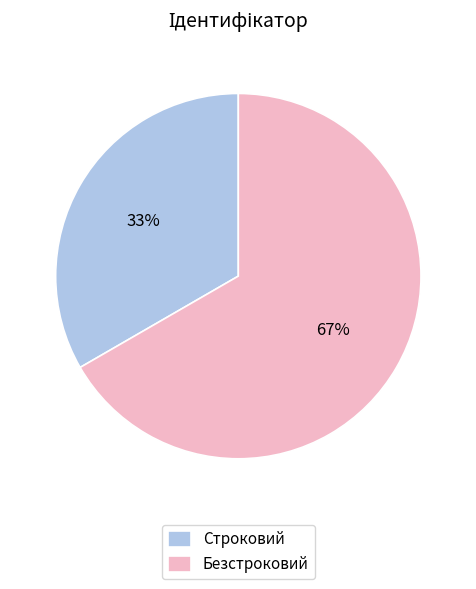

Count the number of slices in the pie.

2